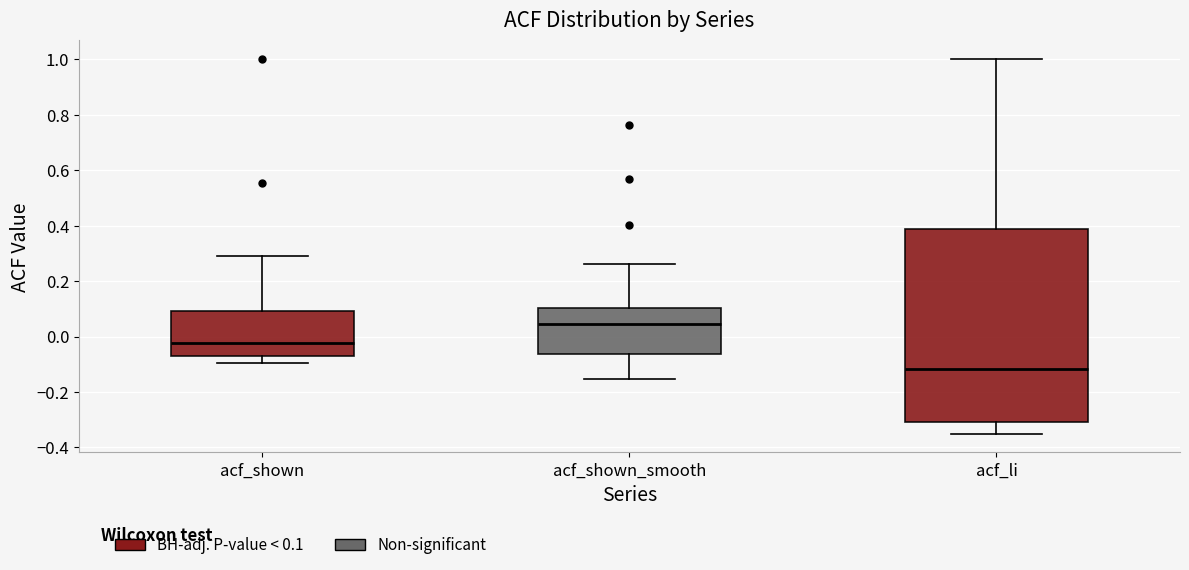

Reading left to right, transcribe this box plot: for each box, give where its median line is, the range the box spans, and where its two whiskers end, as read against the y-axis. The values are not printed on the chart, so give them approximately, as read against the axis.

acf_shown: median -0.02, box -0.06 to 0.10, whiskers -0.10 to 0.30
acf_shown_smooth: median 0.04, box -0.06 to 0.10, whiskers -0.16 to 0.26
acf_li: median -0.12, box -0.30 to 0.38, whiskers -0.34 to 1.00